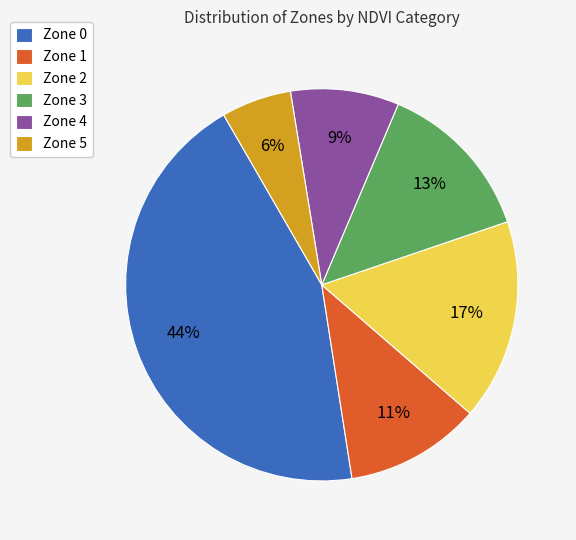

Rank the categories by value from highest to lowest.

Zone 0, Zone 2, Zone 3, Zone 1, Zone 4, Zone 5